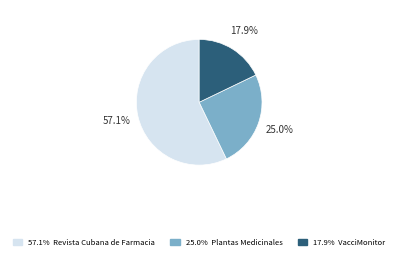

Is there any slice that represents more than half of the pie?

Yes